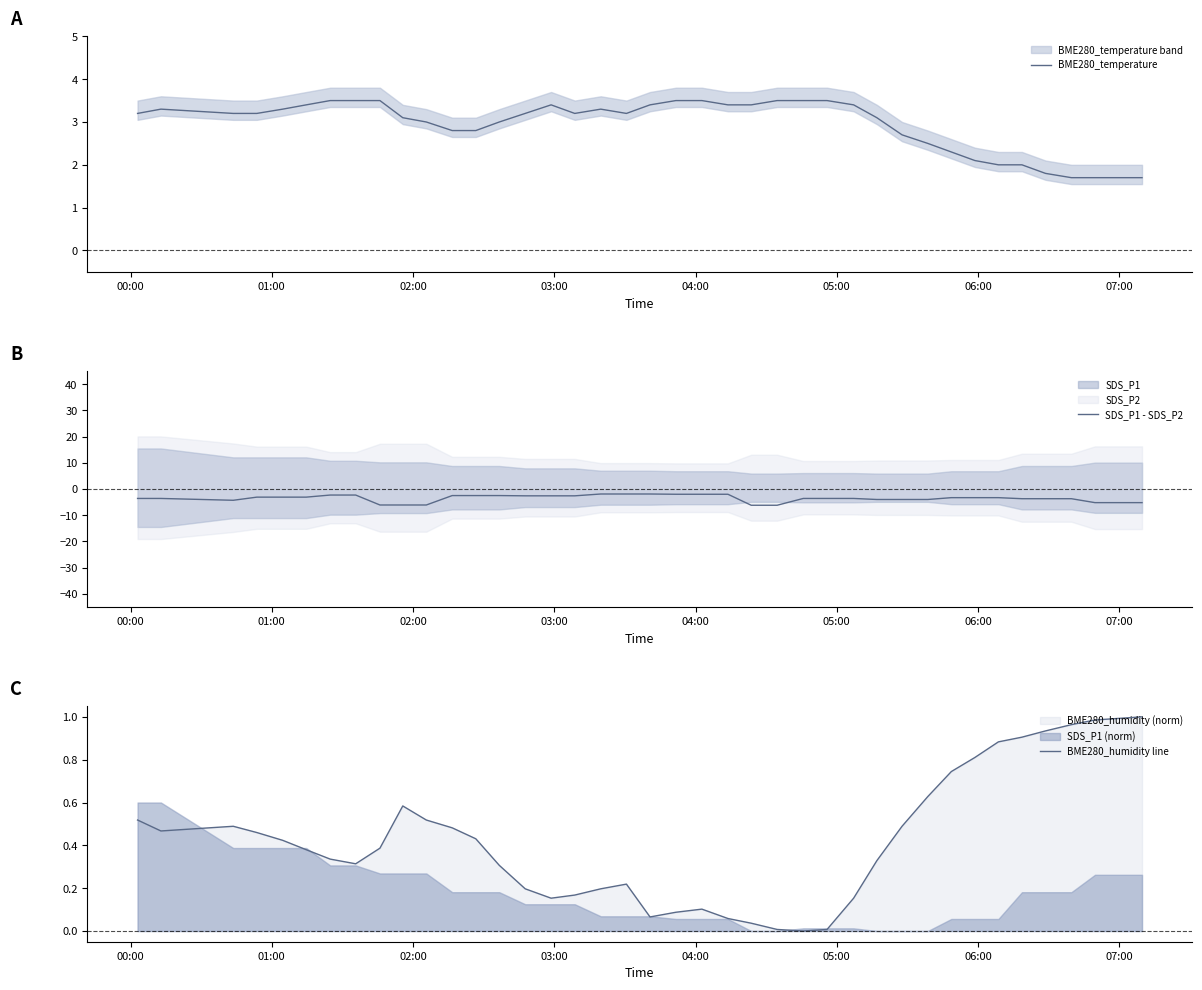

List the series in order of their peak value, lowest first.

SDS_P1 - SDS_P2, BME280_humidity line, BME280_temperature